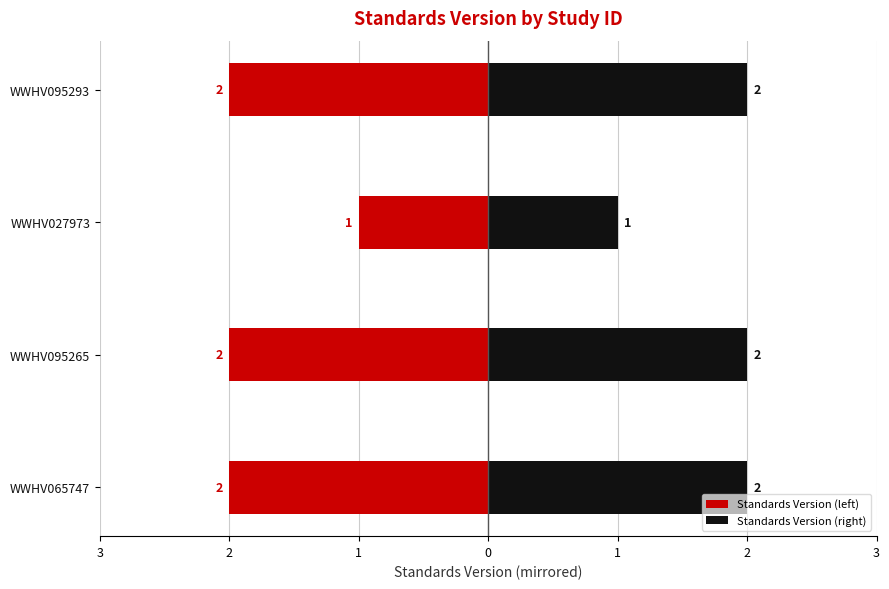

What is the value of the Standards Version (right) bar at the 4th from the left?

2